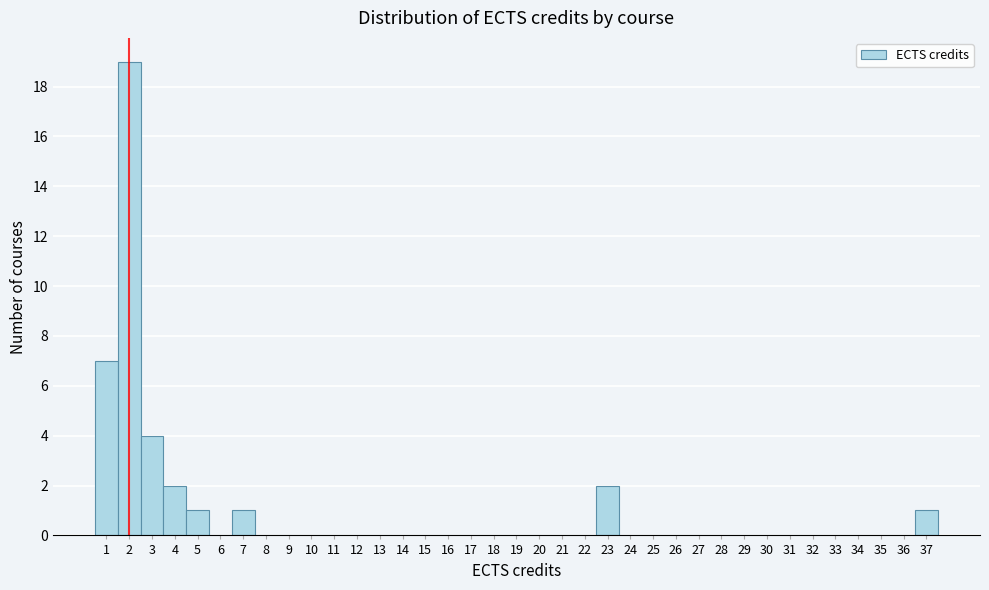

Reading left to right, list every bar in this chart as the range it spans on the x-axis followed by its height. The values are not printed on the chart, so give them approximately, as read against the axis.

0.5 to 1.5: 7
1.5 to 2.5: 19
2.5 to 3.5: 4
3.5 to 4.5: 2
4.5 to 5.5: 1
5.5 to 6.5: 0
6.5 to 7.5: 1
7.5 to 8.5: 0
8.5 to 9.5: 0
9.5 to 10.5: 0
10.5 to 11.5: 0
11.5 to 12.5: 0
12.5 to 13.5: 0
13.5 to 14.5: 0
14.5 to 15.5: 0
15.5 to 16.5: 0
16.5 to 17.5: 0
17.5 to 18.5: 0
18.5 to 19.5: 0
19.5 to 20.5: 0
20.5 to 21.5: 0
21.5 to 22.5: 0
22.5 to 23.5: 2
23.5 to 24.5: 0
24.5 to 25.5: 0
25.5 to 26.5: 0
26.5 to 27.5: 0
27.5 to 28.5: 0
28.5 to 29.5: 0
29.5 to 30.5: 0
30.5 to 31.5: 0
31.5 to 32.5: 0
32.5 to 33.5: 0
33.5 to 34.5: 0
34.5 to 35.5: 0
35.5 to 36.5: 0
36.5 to 37.5: 1